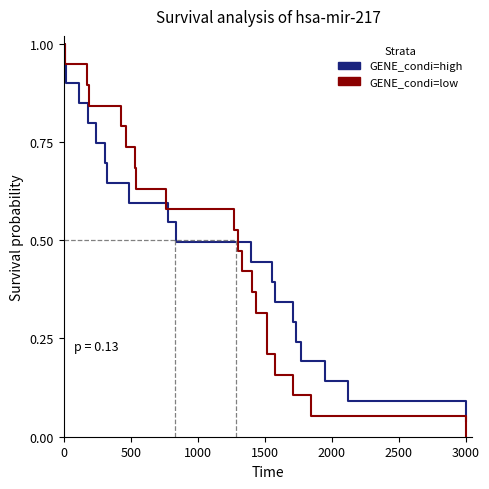

At how many categories does at least one series exceed 0?

20